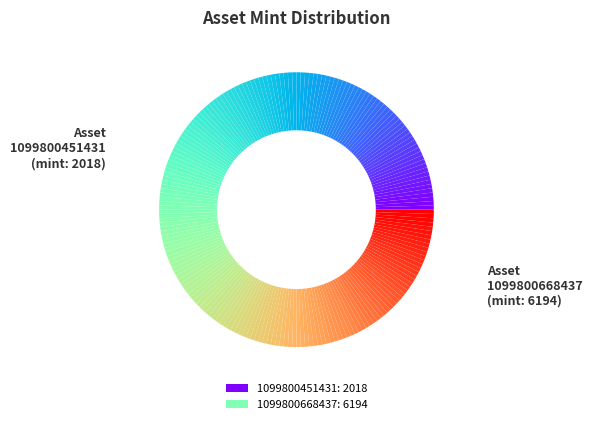

The 1099800451431 slice represents 15% of the pie. True or false?

False